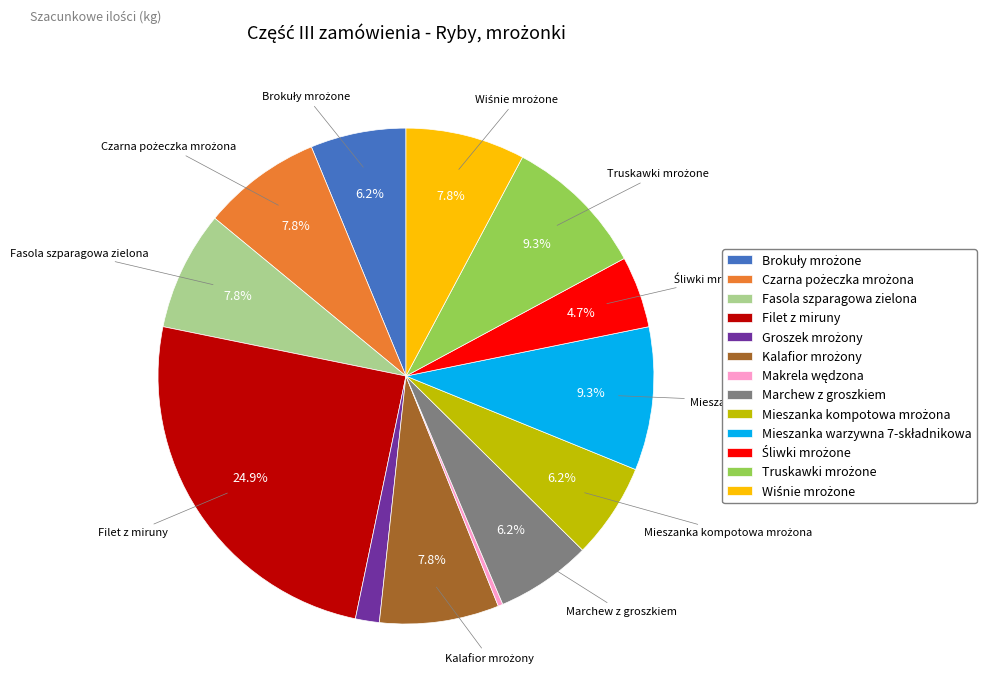

Which category has the biggest portion of the pie?

Filet z miruny